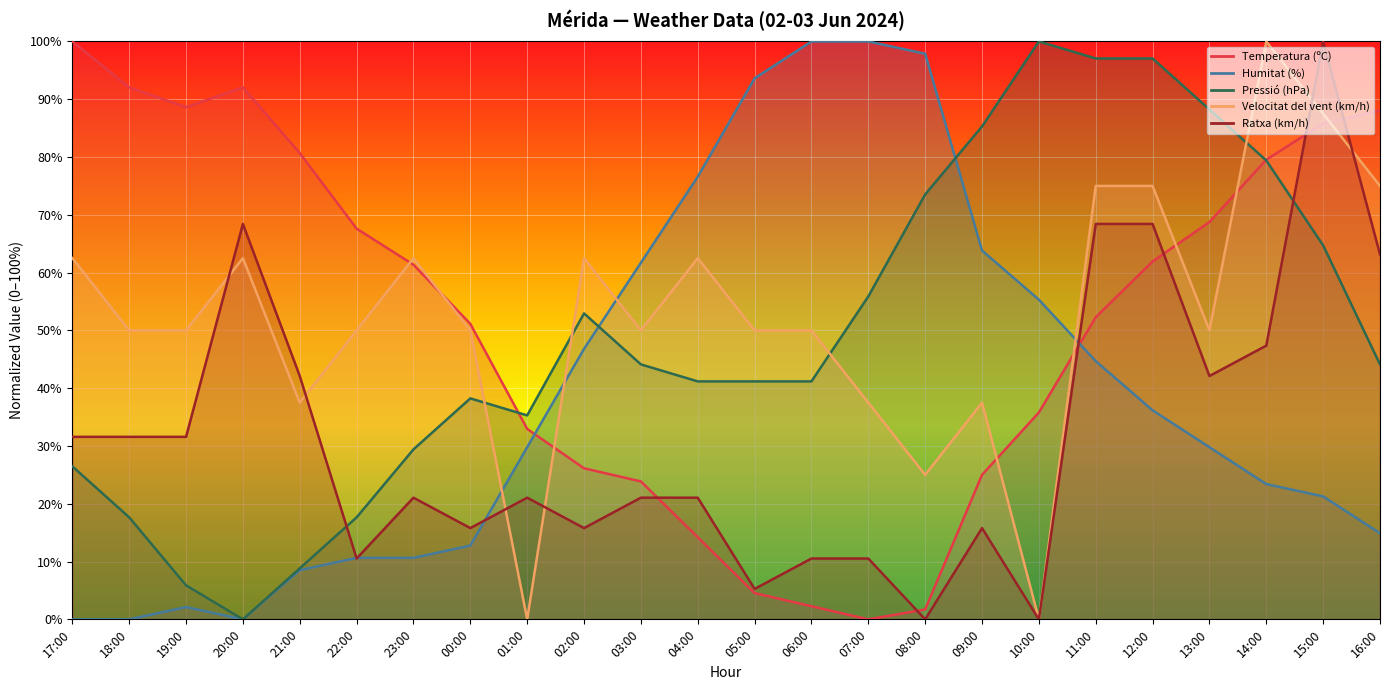

Count the number of data series in this chart.

5